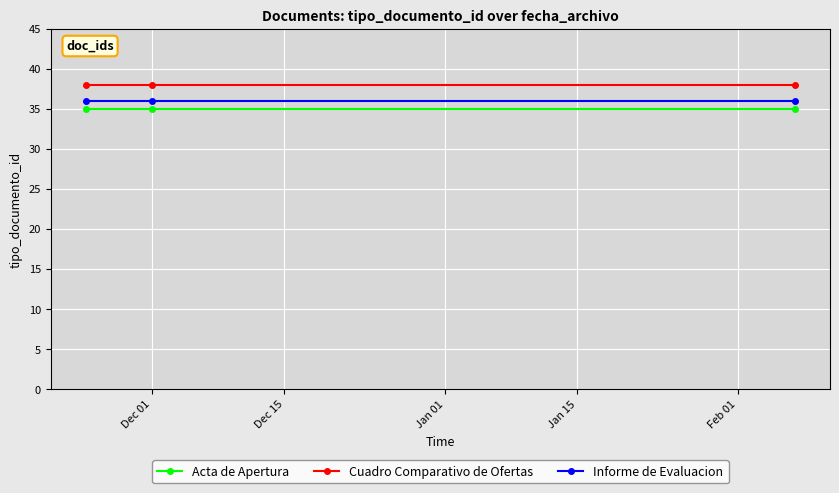

What is the highest value of the Cuadro Comparativo de Ofertas series?

38